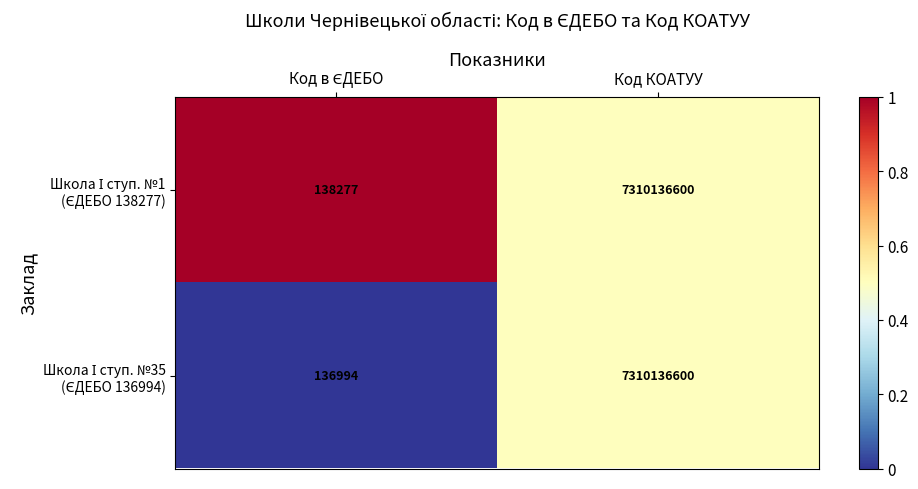

What is the total value across all series at Код КОАТУУ?

14620273200